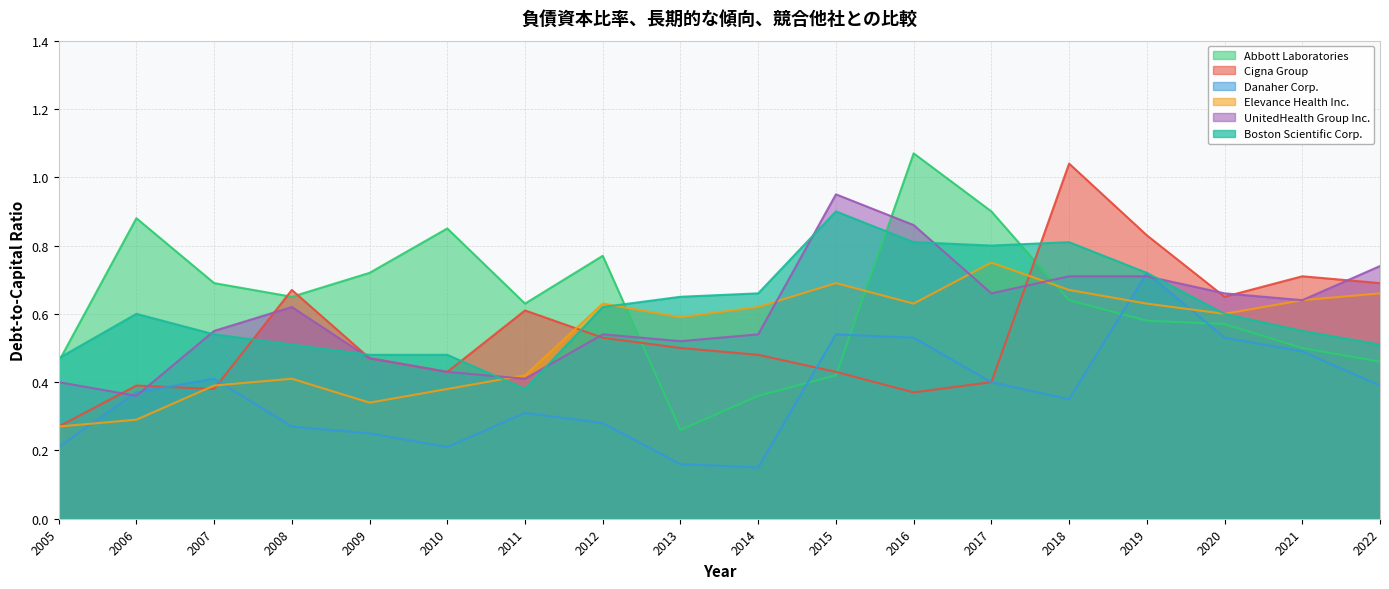

Rank the series by their maximum value, from lowest to highest.

Danaher Corp., Elevance Health Inc., Boston Scientific Corp., UnitedHealth Group Inc., Cigna Group, Abbott Laboratories